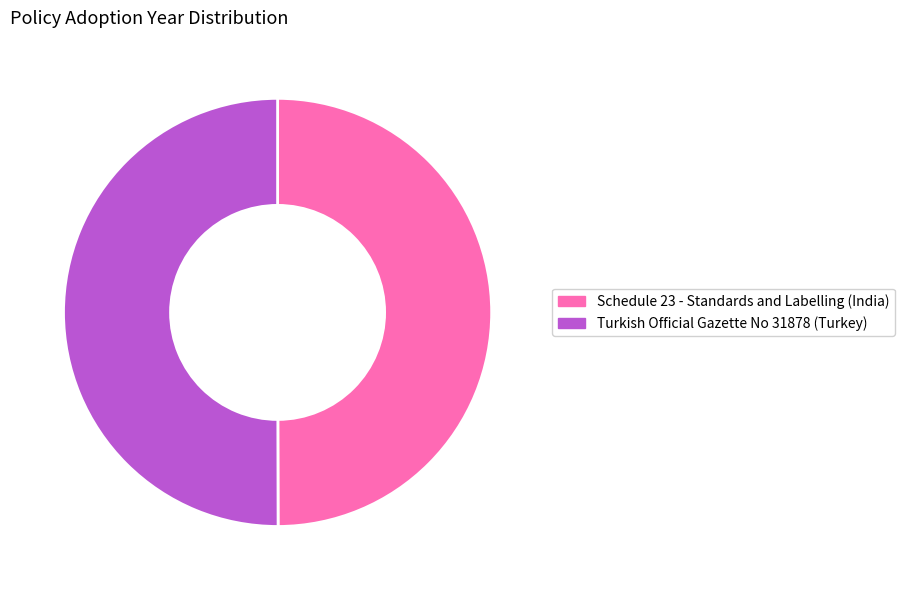

Combined, do Turkish Official Gazette No 31878 (Turkey) and Schedule 23 - Standards and Labelling (India) account for over 50%?

Yes